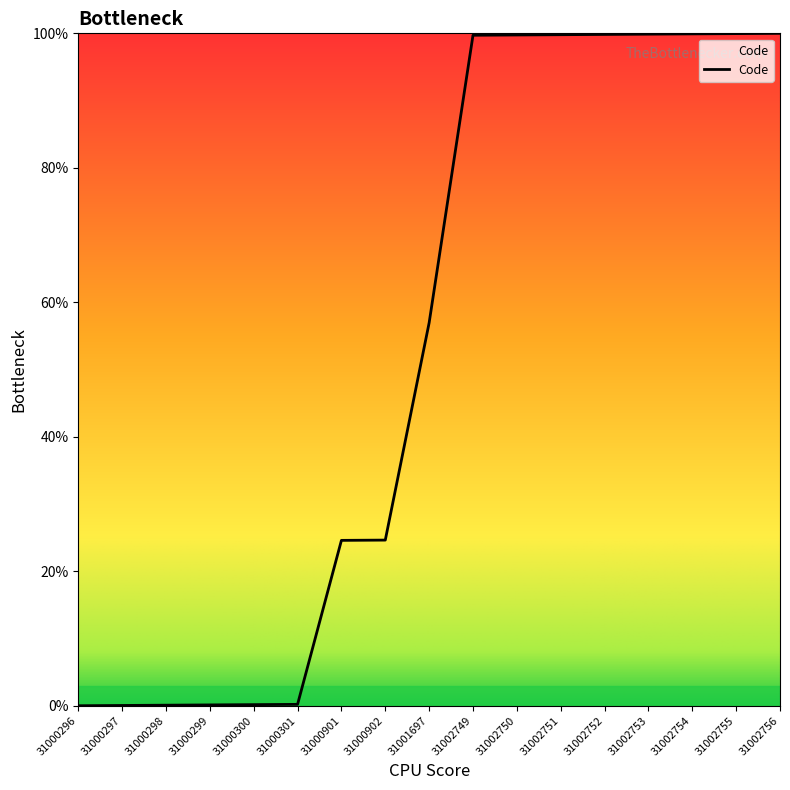

What is the average value?

53.3